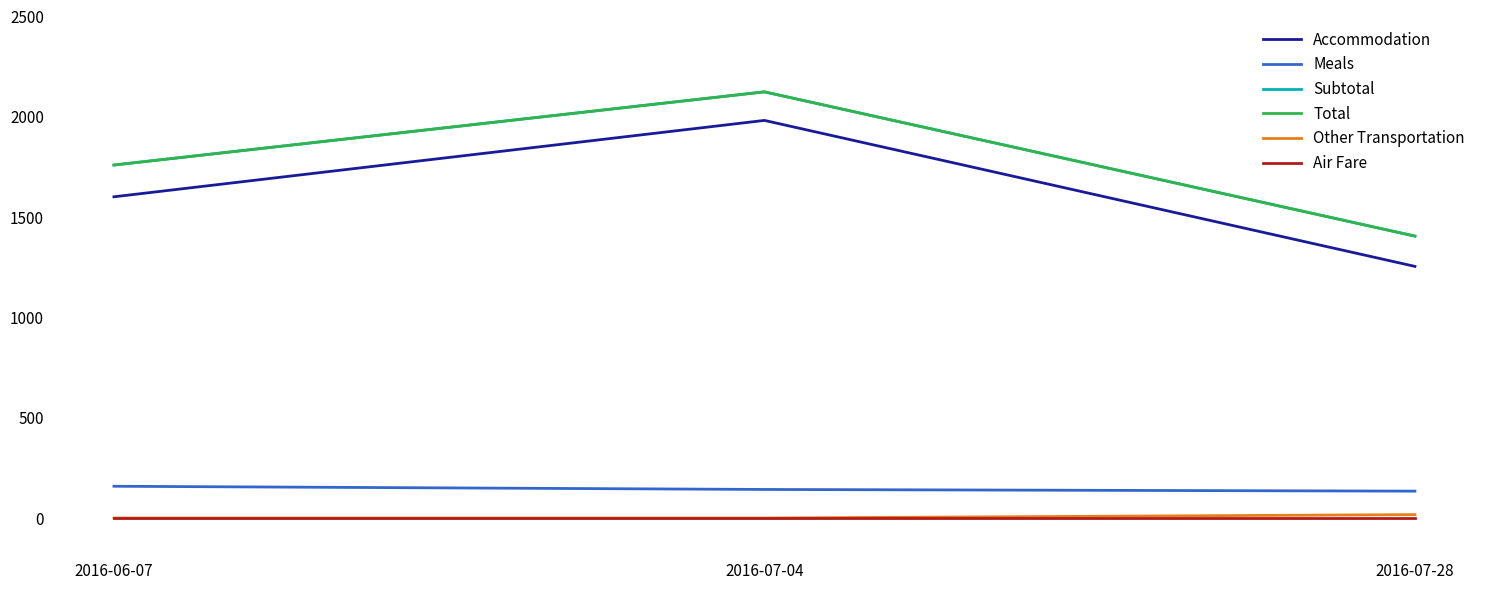

Reading left to right, list all the values displayed in this chart.

Accommodation: 1601.2	1982.0	1254.3
Meals: 158.3	142.3	133.9
Subtotal: 1759.5	2124.4	1405.2
Total: 1759.5	2124.4	1405.2
Other Transportation: 0.0	0.0	17.0
Air Fare: 0.0	0.0	0.0